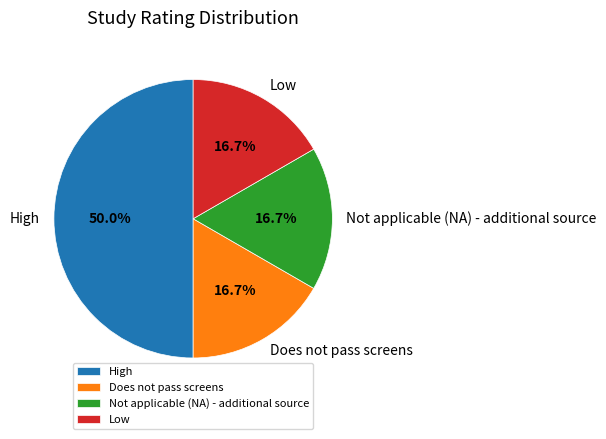

The Not applicable (NA) - additional source slice represents 17% of the pie. True or false?

True